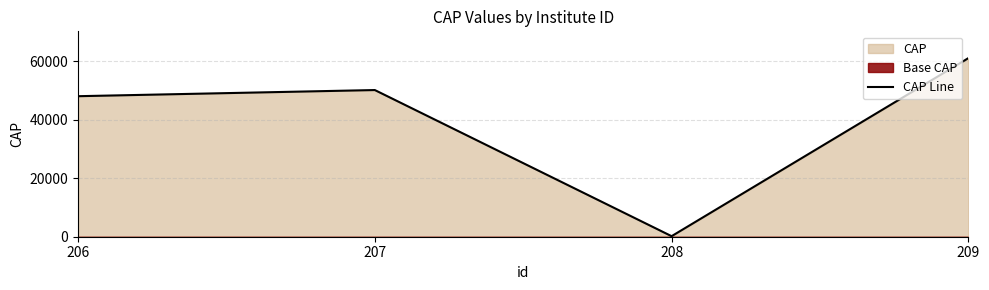

Reading left to right, extract all data points from this chart.

206=48018	207=50121	208=186	209=61029